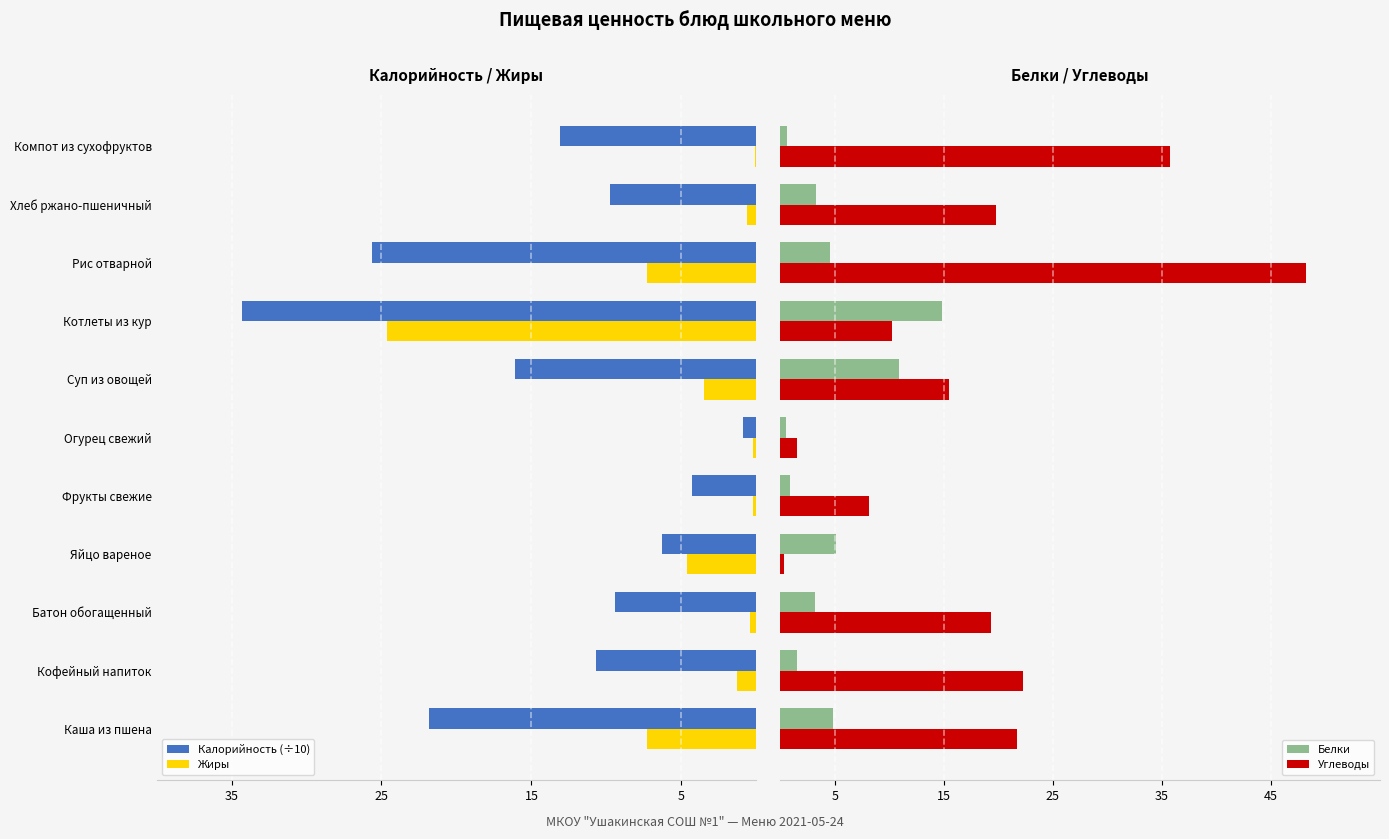

How many groups of bars are there?

11